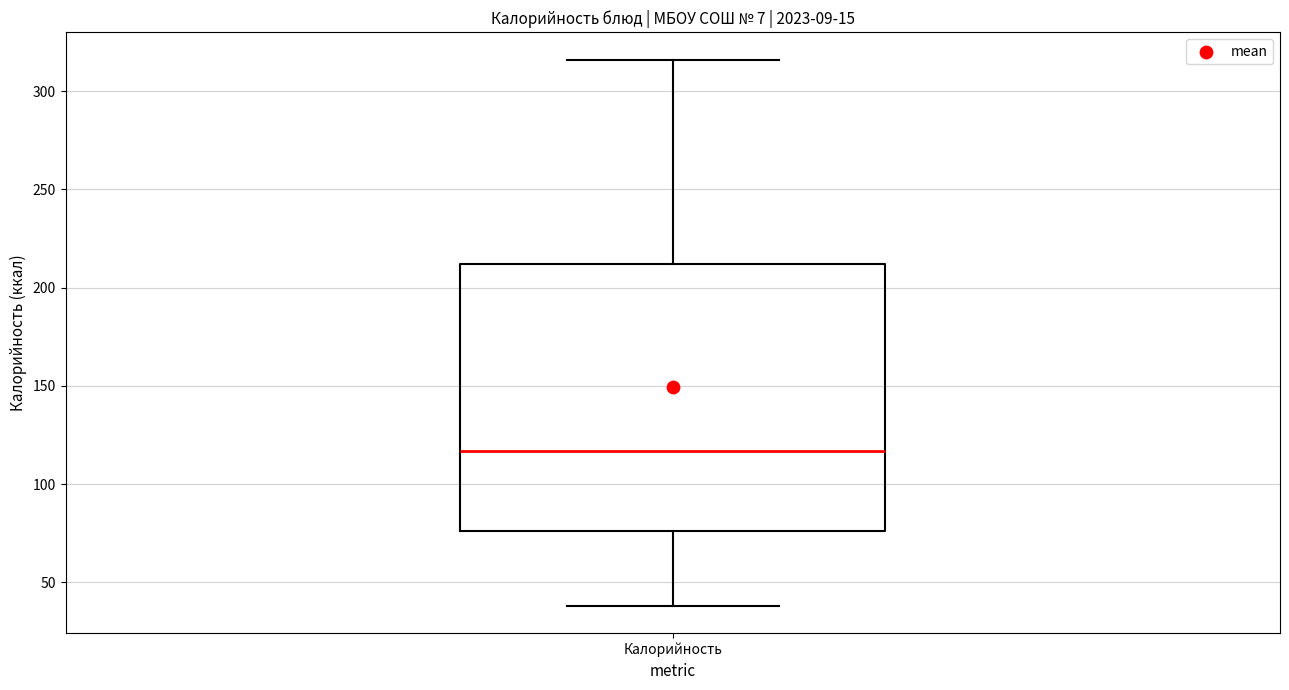

Read this box plot against the y-axis: the position of the median line, the range covered by the box, and the ends of both whiskers. The values are not printed on the chart, so give them approximately, as read against the axis.

median 115, box 75 to 210, whiskers 40 to 315